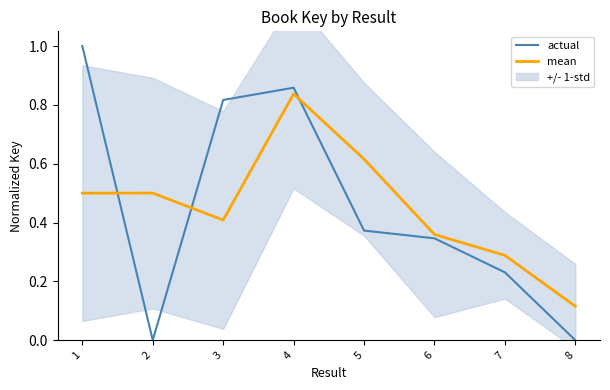

What is the sum of the actual values at 3 and 8?

0.8